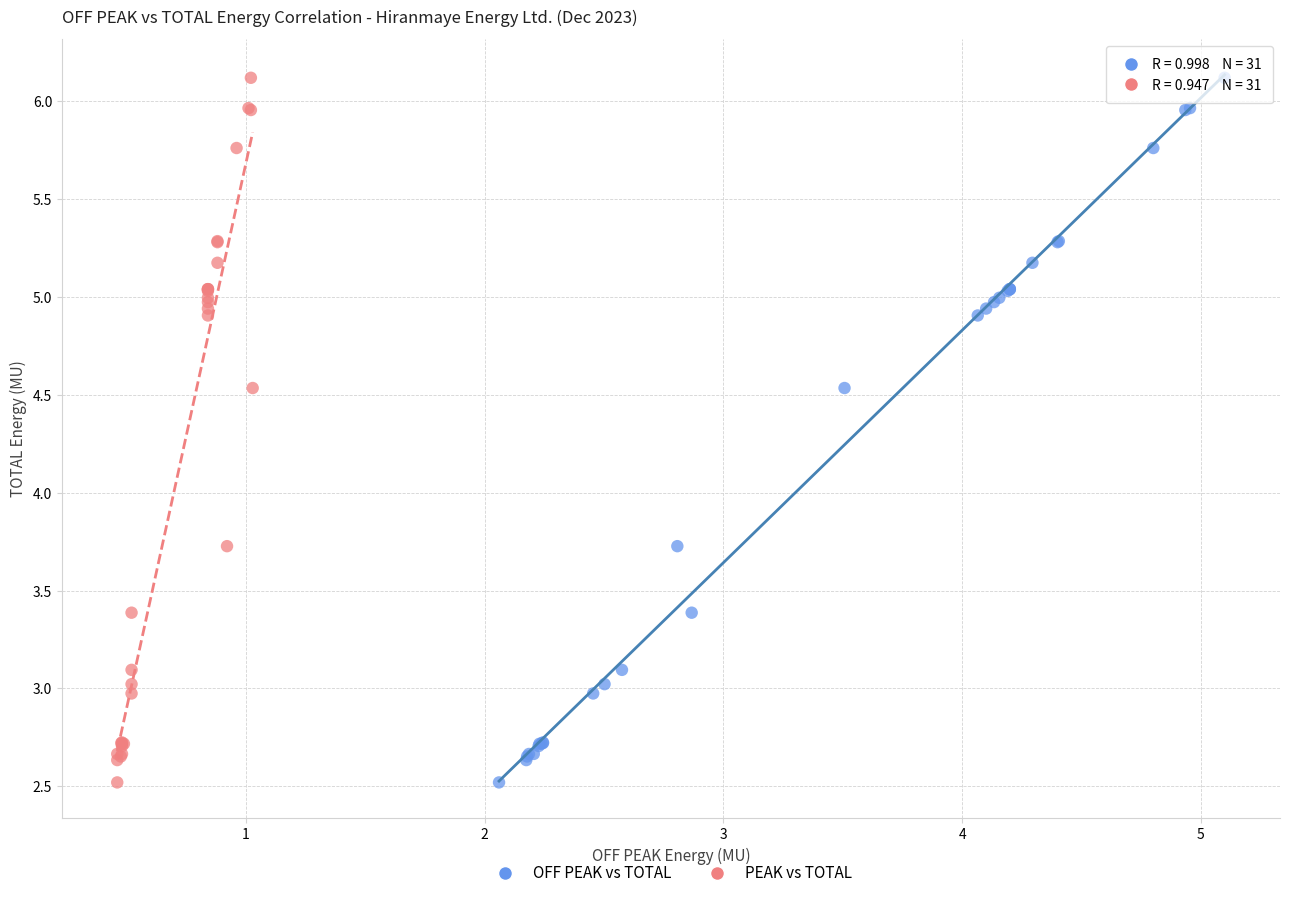

What are all the series names shown in the legend?

OFF PEAK vs TOTAL, PEAK vs TOTAL